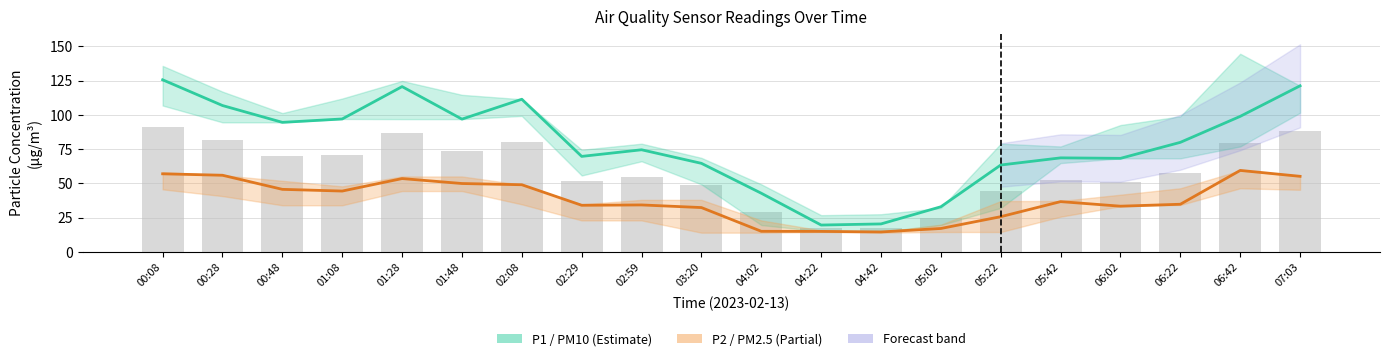

Which label corresponds to the smallest value in the chart?

04:42